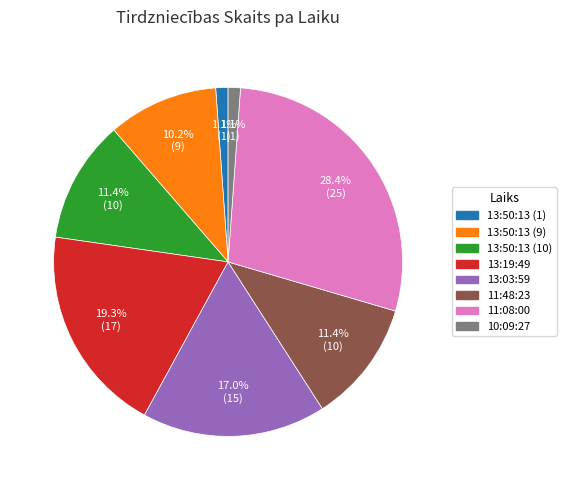

Does 11:48:23 represent more than half of the total?

No